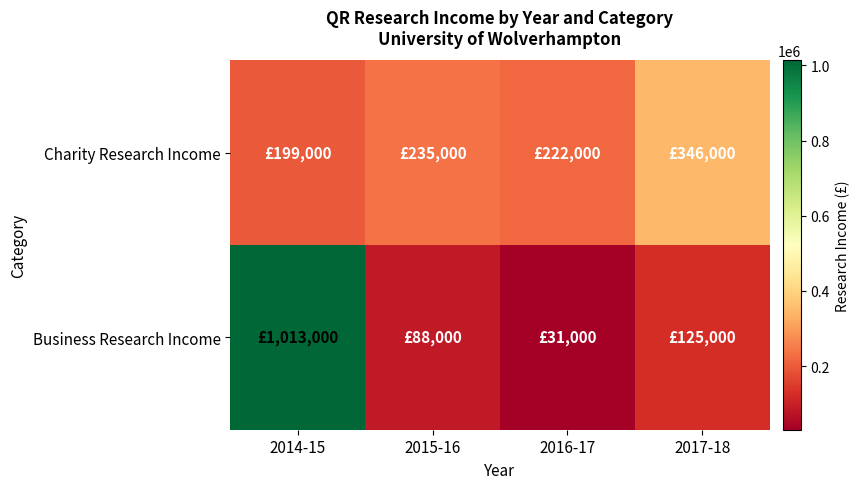

Which series has the largest range (max minus min)?

Business Research Income